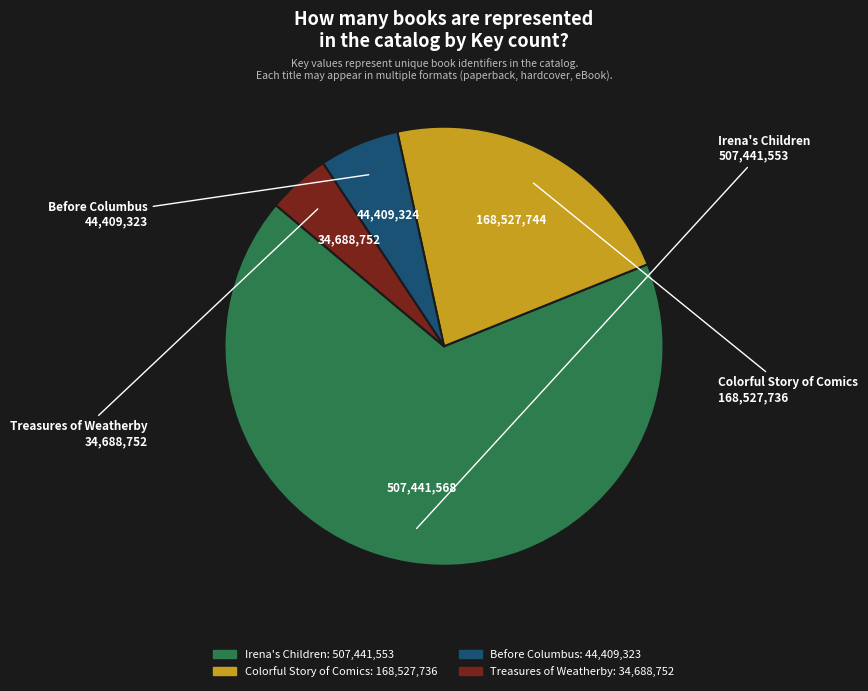

Do Irena's Children and Treasures of Weatherby together represent more than half of the pie?

Yes